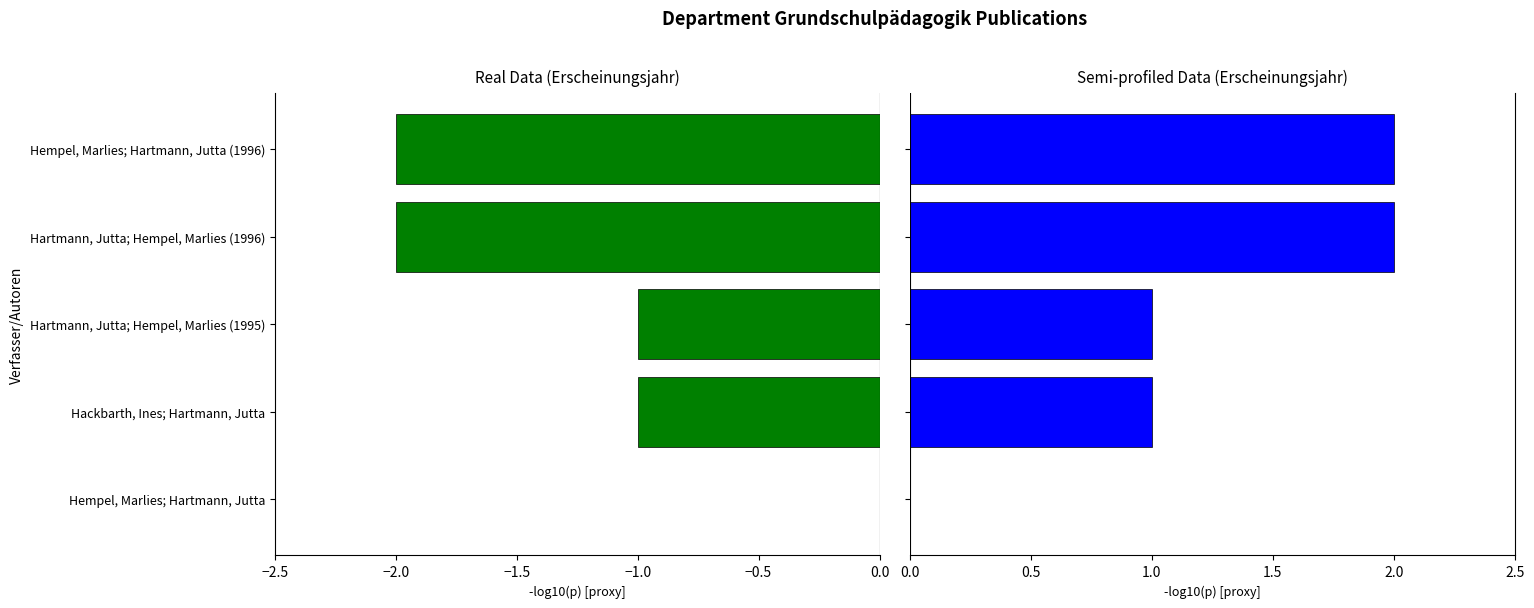

Count the number of data series in this chart.

2